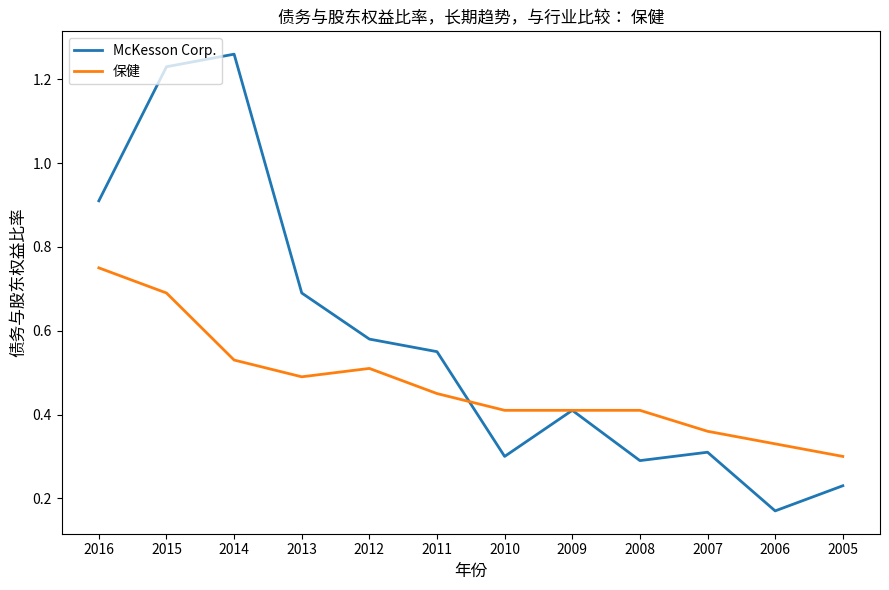

Rank the series by their average value, from lowest to highest.

保健, McKesson Corp.